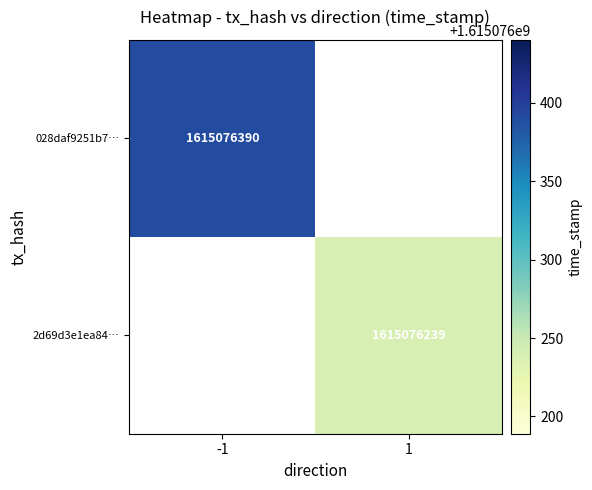

What is the average value of the 2d69d3e1ea847a460fbcec6d10af74562d605e7 series?

807538120